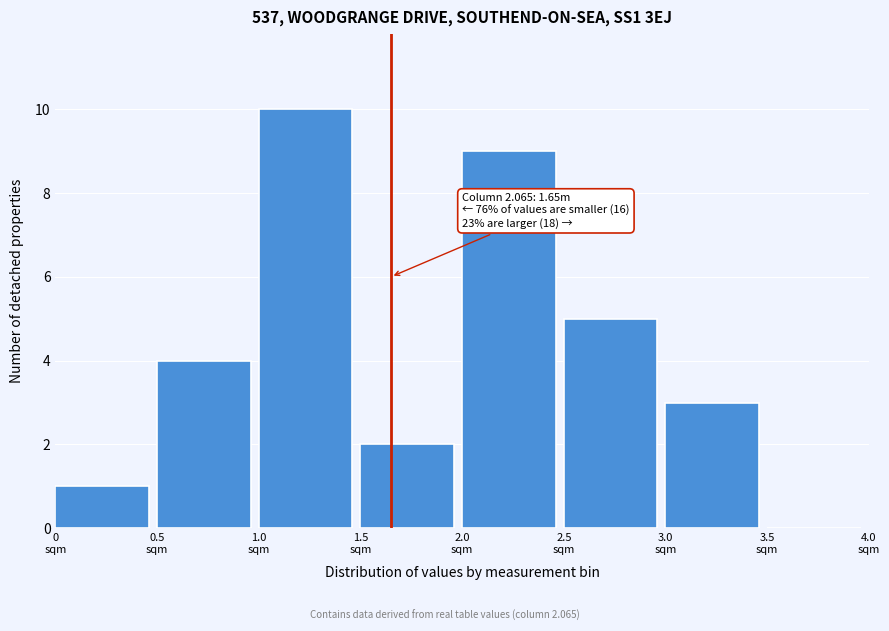

Which range on the x-axis has the tallest bar?

1.0 to 1.5